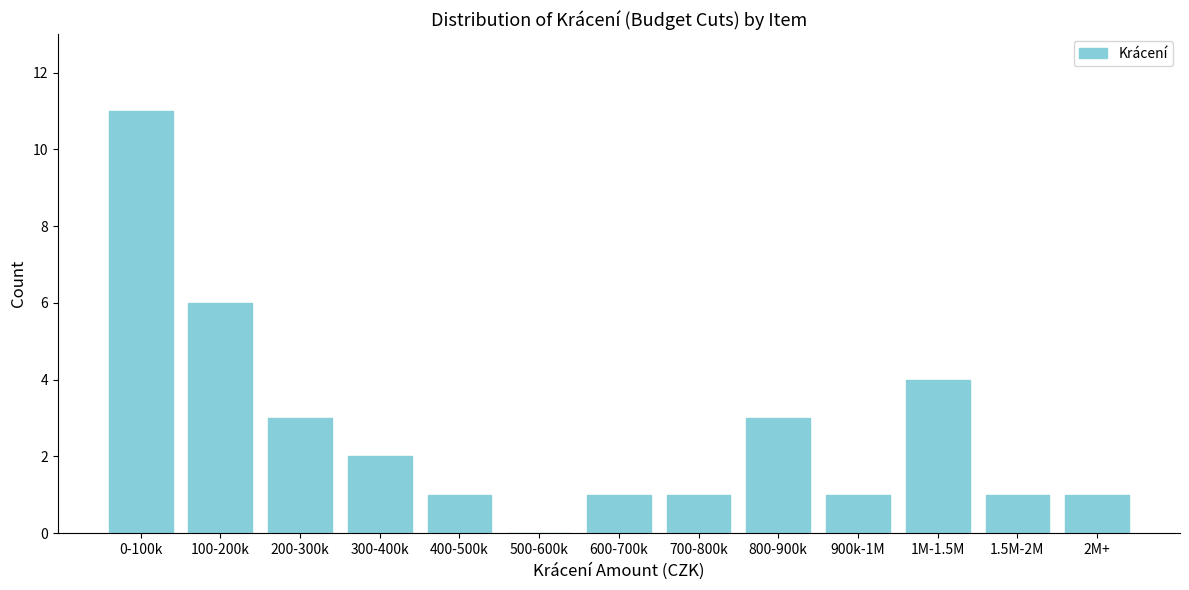

Reading left to right, extract all data points from this chart.

0-100k=11	100-200k=6	200-300k=3	300-400k=2	400-500k=1	500-600k=0	600-700k=1	700-800k=1	800-900k=3	900k-1M=1	1M-1.5M=4	1.5M-2M=1	2M+=1